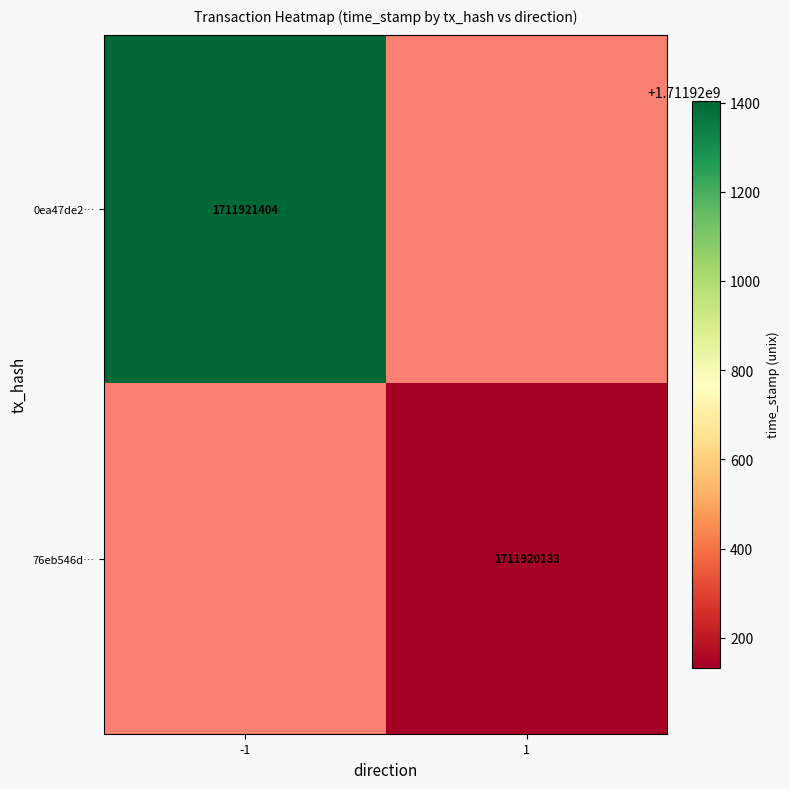

How many data points in 0ea47de2ba83bd80b241d965df73c84d7dd7a9c are less than 1711921404?

1